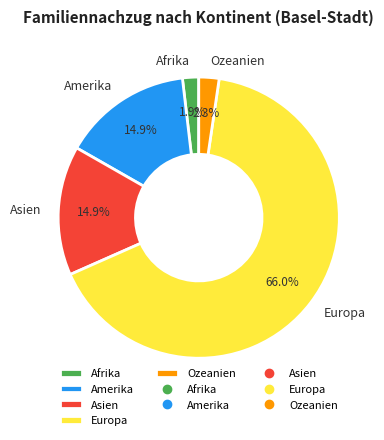

How many slices are in this pie chart?

5